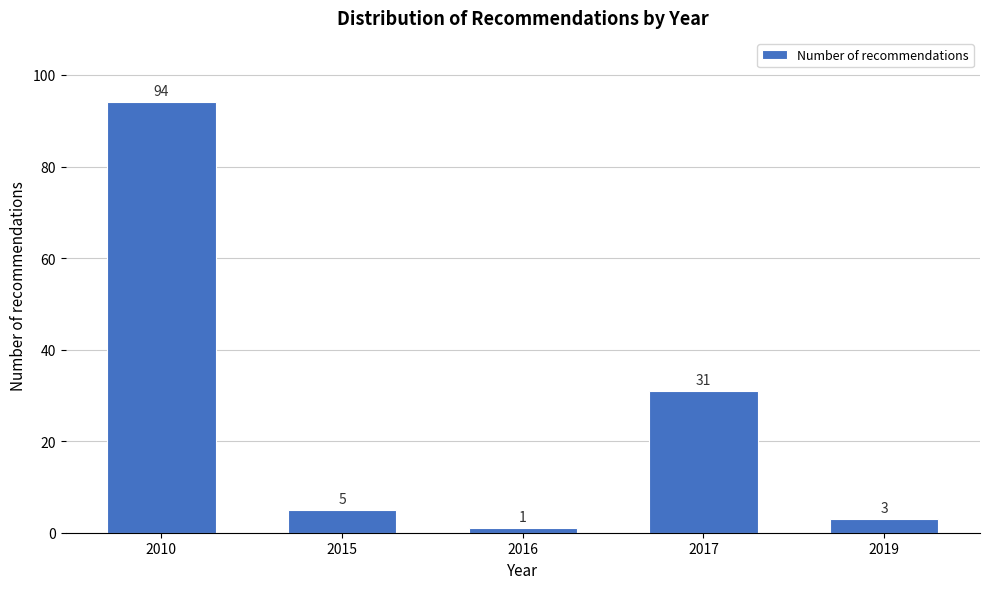

Reading right to left, extract all data points from this chart.

3	31	1	5	94